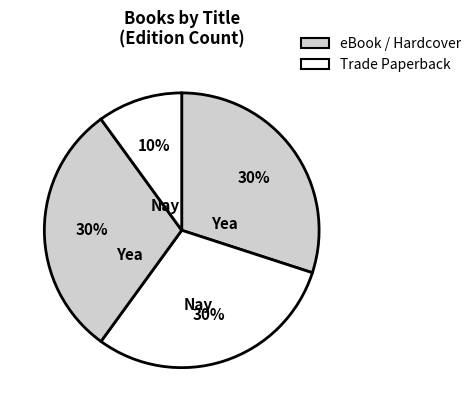

Count the number of slices in the pie.

4